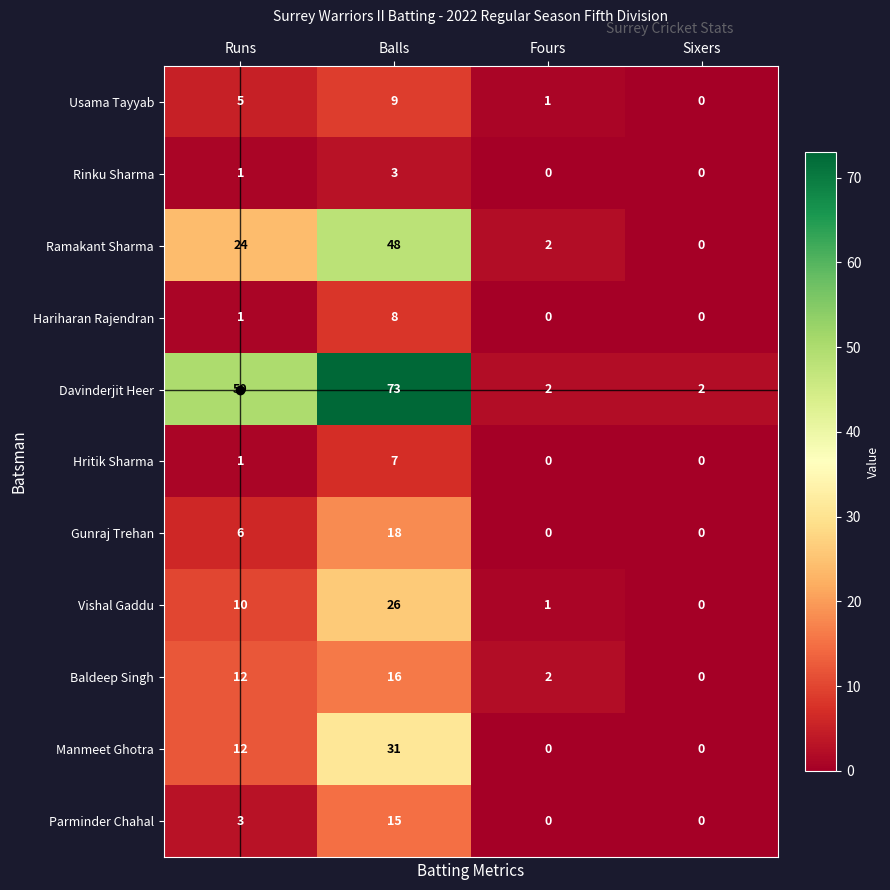

The Davinderjit Heer series shows 27 at Runs. True or false?

False